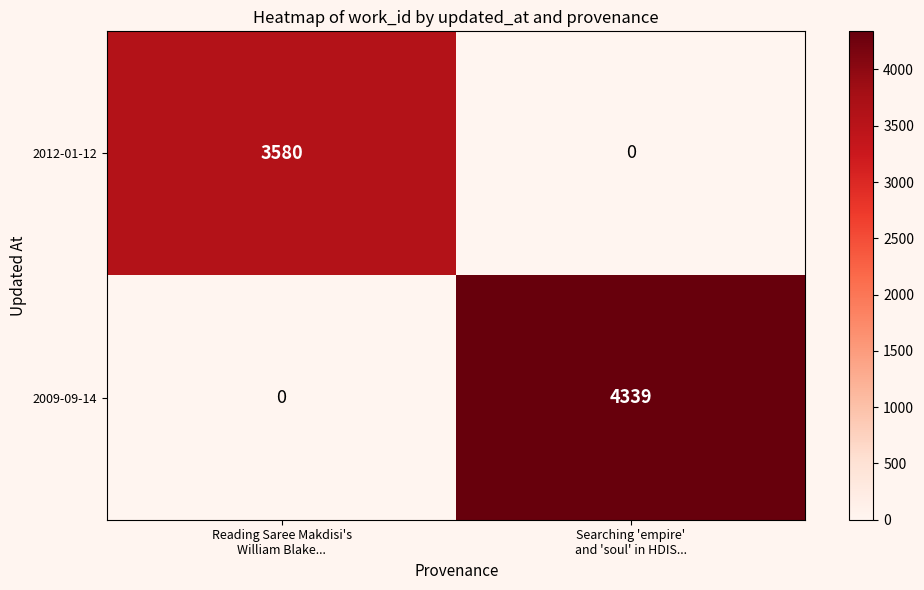

At which category is the sum across all series the highest?

Searching 'empire'
and 'soul' in HDIS...